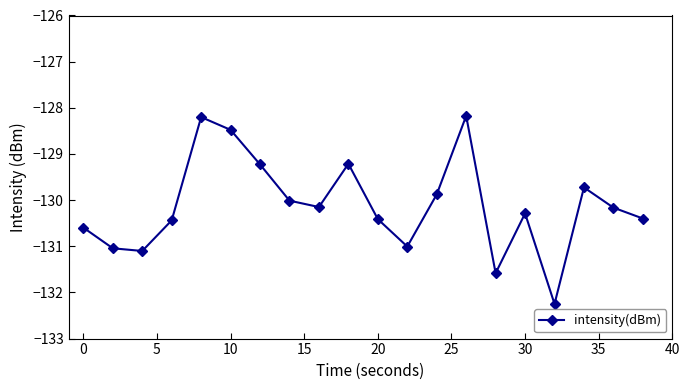

How many points are higher than both their immediate neighbors (excluding endpoints)?

5